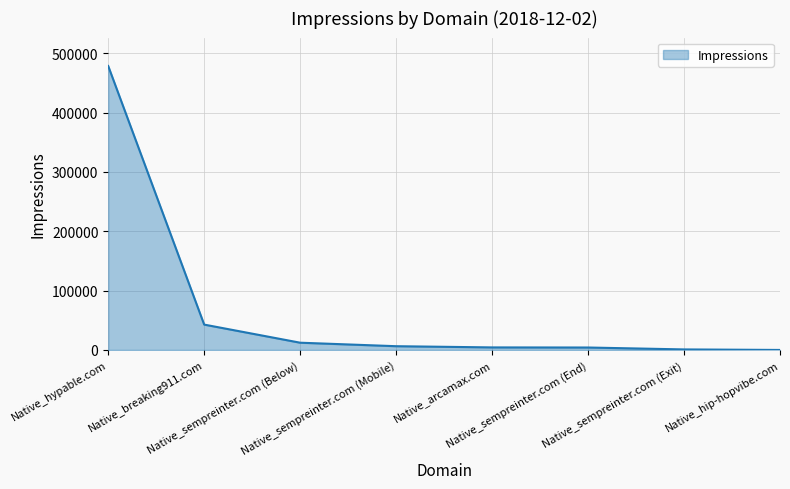

What is the change in value from Native_breaking911.com to Native_sempreinter.com (End)?

-38622